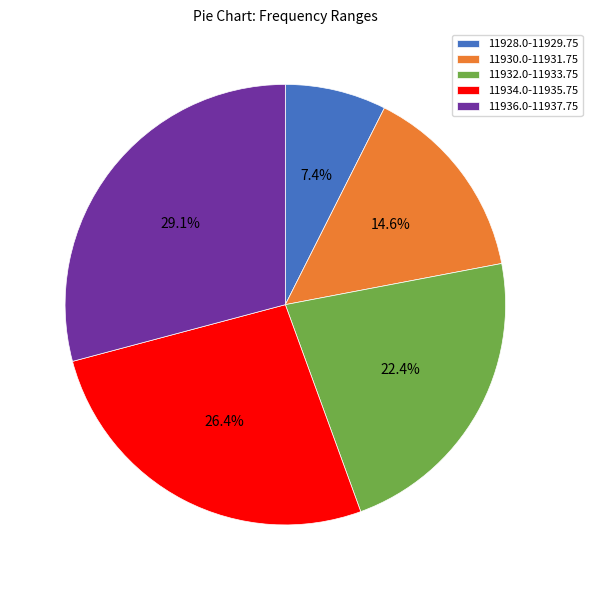

To the nearest percent, what portion does 11936.0-11937.75 represent?

29%